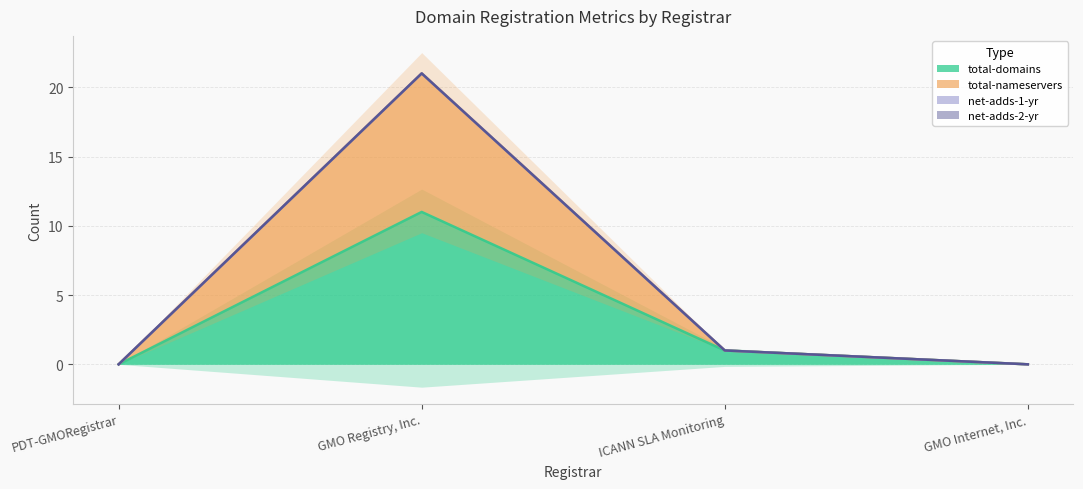

What is the difference between the maximum and minimum values in the total-domains series?

11